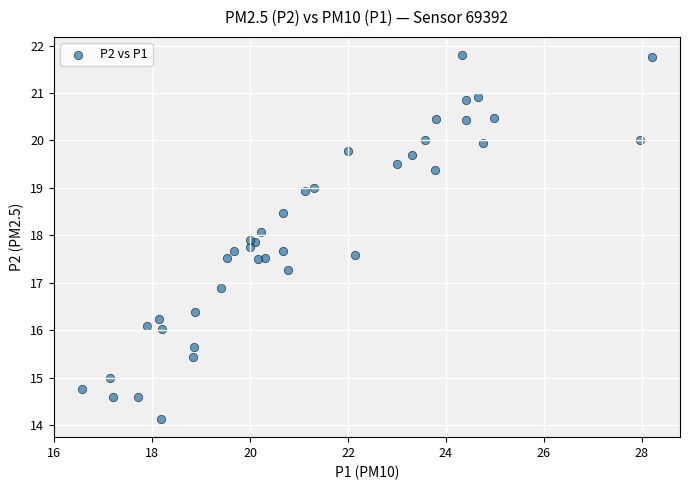

What Y value in the scatter plot is closest to 17?

16.9